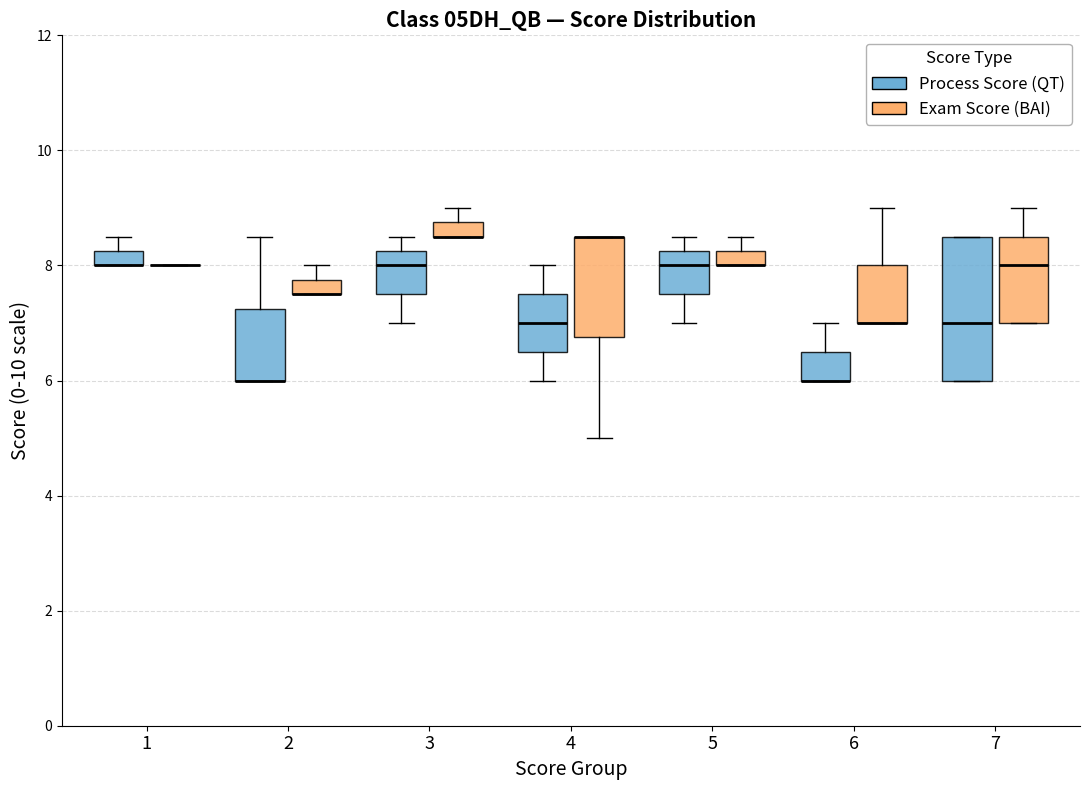

Which box is the tallest, from its lower edge to its upper edge?

7 (Process Score (QT))